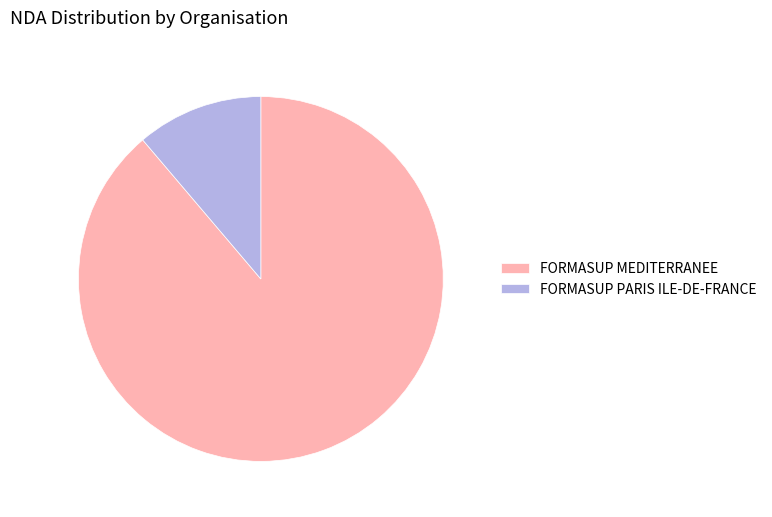

Which slice represents more than half of the pie?

FORMASUP MEDITERRANEE